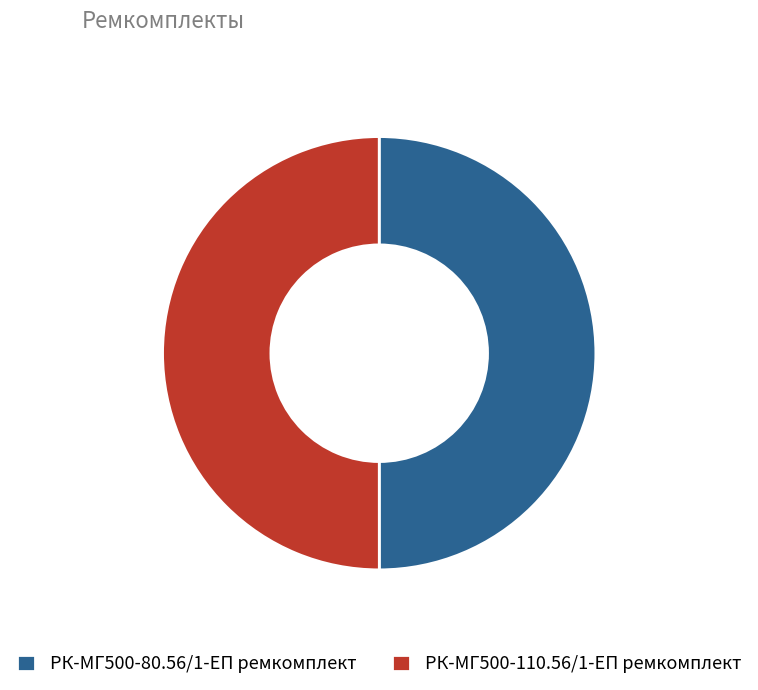

What is the ratio of the value at РК-МГ500-110.56/1-ЕП ремкомплект to the value at РК-МГ500-80.56/1-ЕП ремкомплект?

1.0